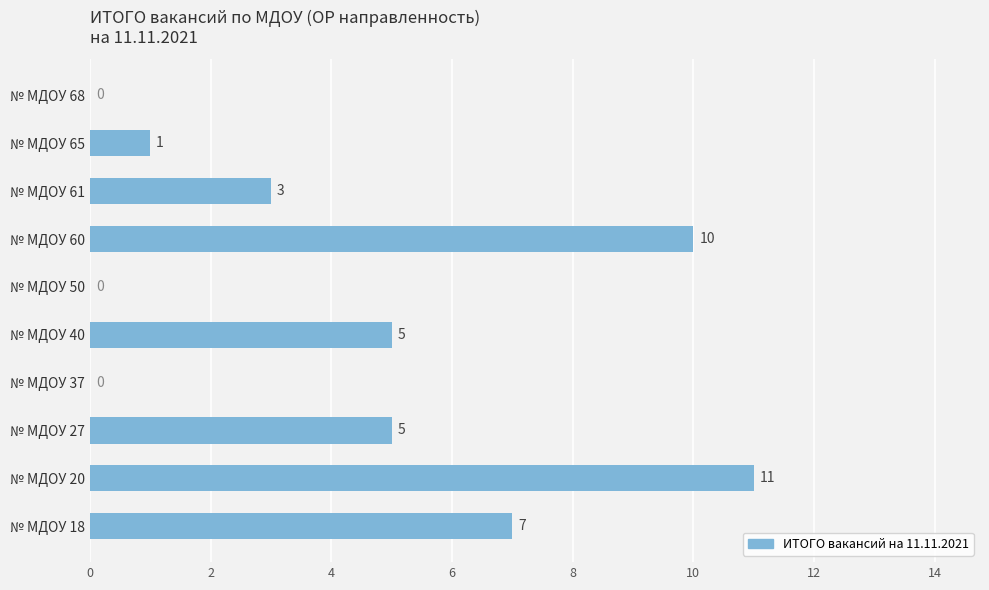

Between № МДОУ 61 and № МДОУ 37, which is larger?

№ МДОУ 61